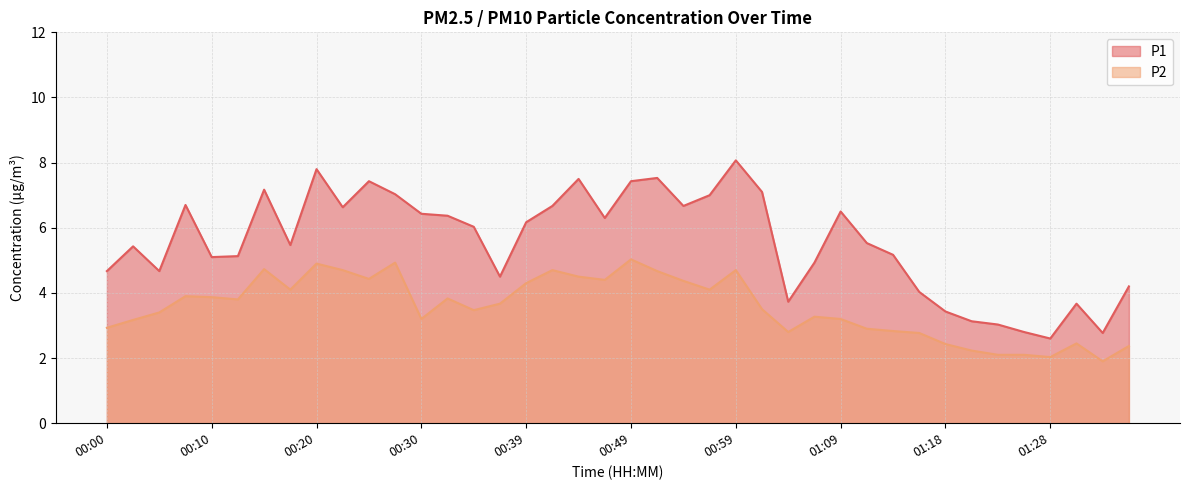

Where is P2 nearest to the value 3?

00:00